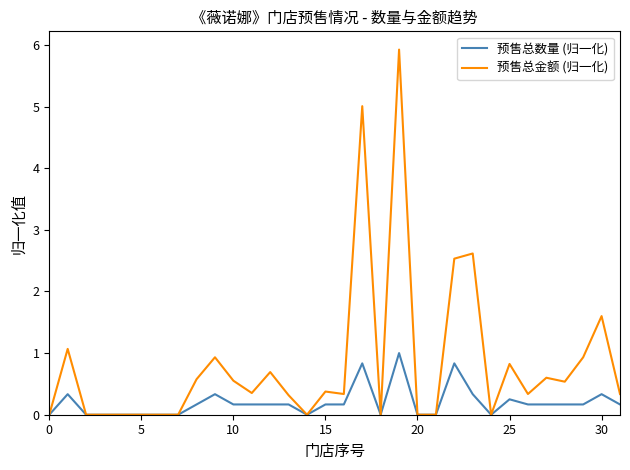

True or false: 预售总数量 (归一化) has more than 2 interior local peaks.

True